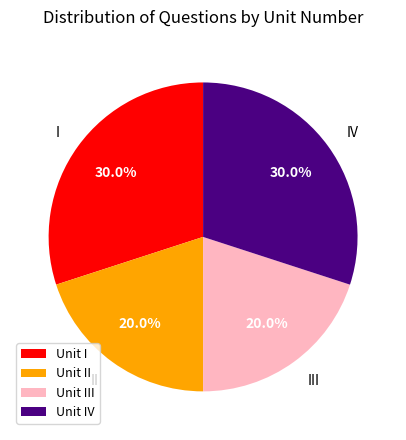

Approximately how many times larger is the value at Unit IV compared to Unit II?

1.5